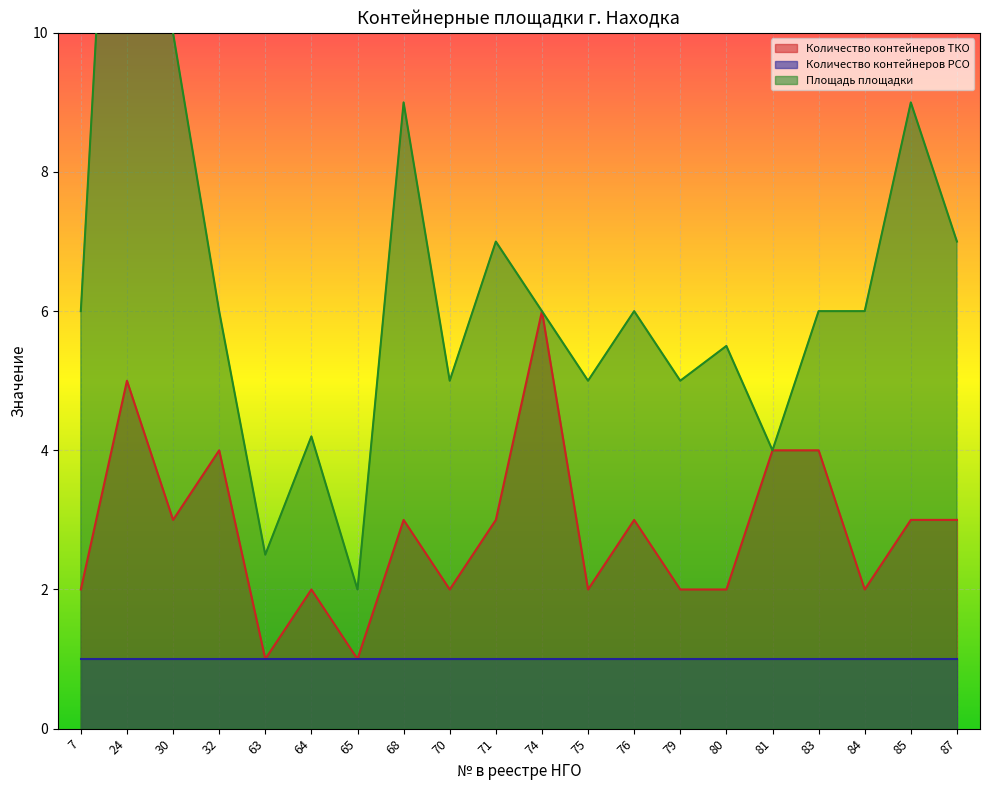

List the labels in order of Количество контейнеров ТКО value, largest first.

74, 24, 32, 81, 83, 30, 68, 71, 76, 85, 87, 7, 64, 70, 75, 79, 80, 84, 63, 65